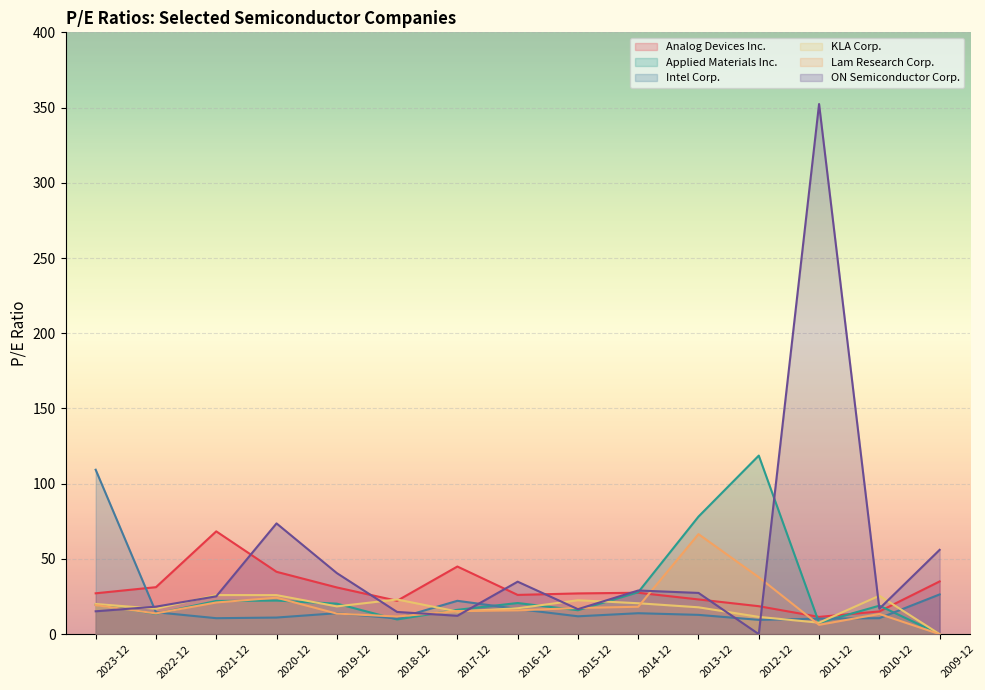

Where is Intel Corp. nearest to the value 59?

2009-12